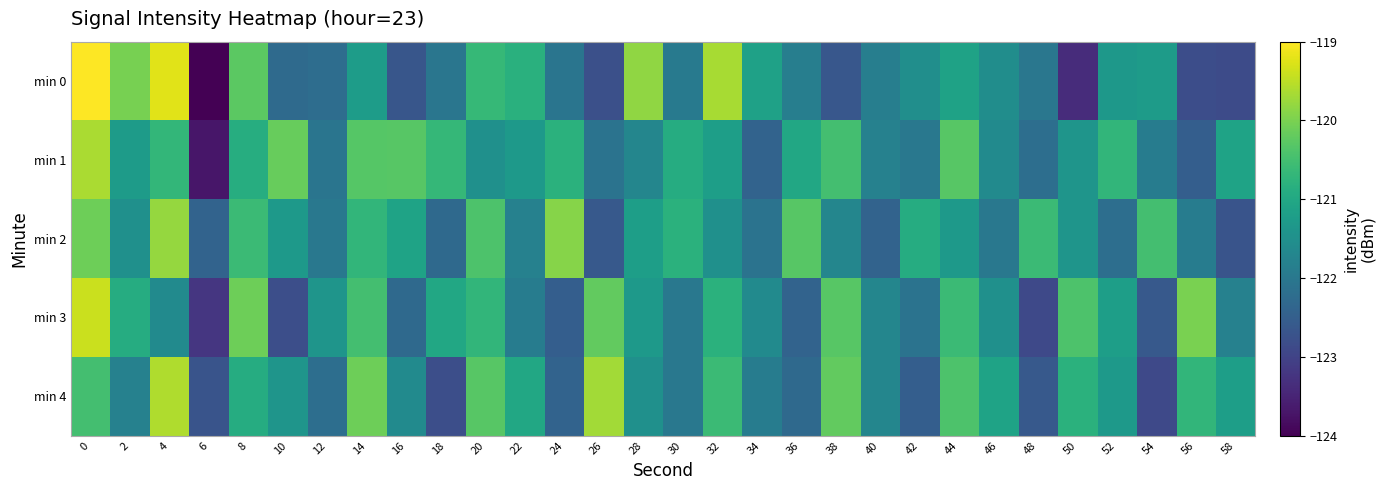

Rank the series at 8 from highest to lowest value.

min 3, min 0, min 2, min 1, min 4